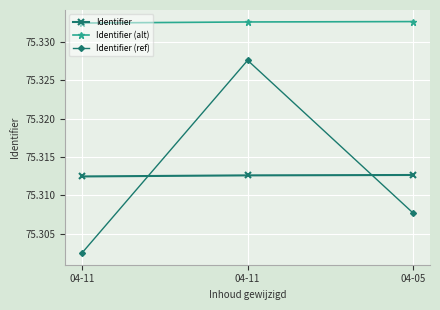

Is this an area chart (filled region under the line)?

No